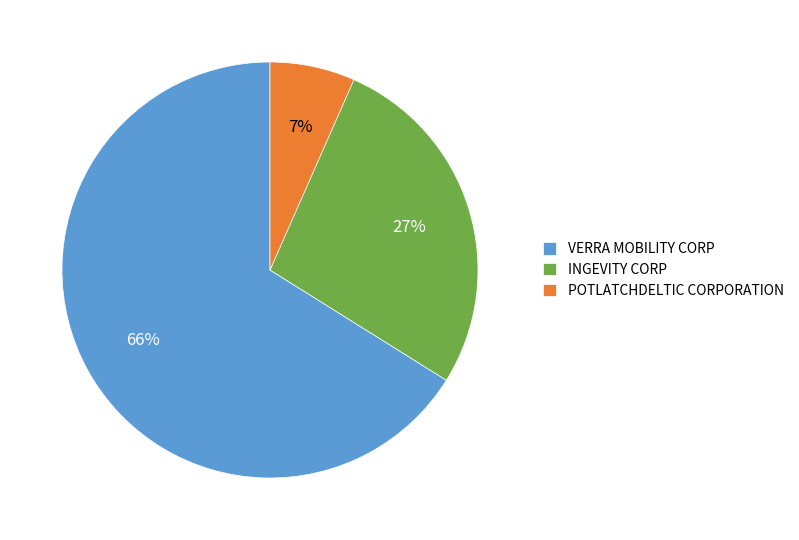

How many slices are in this pie chart?

3